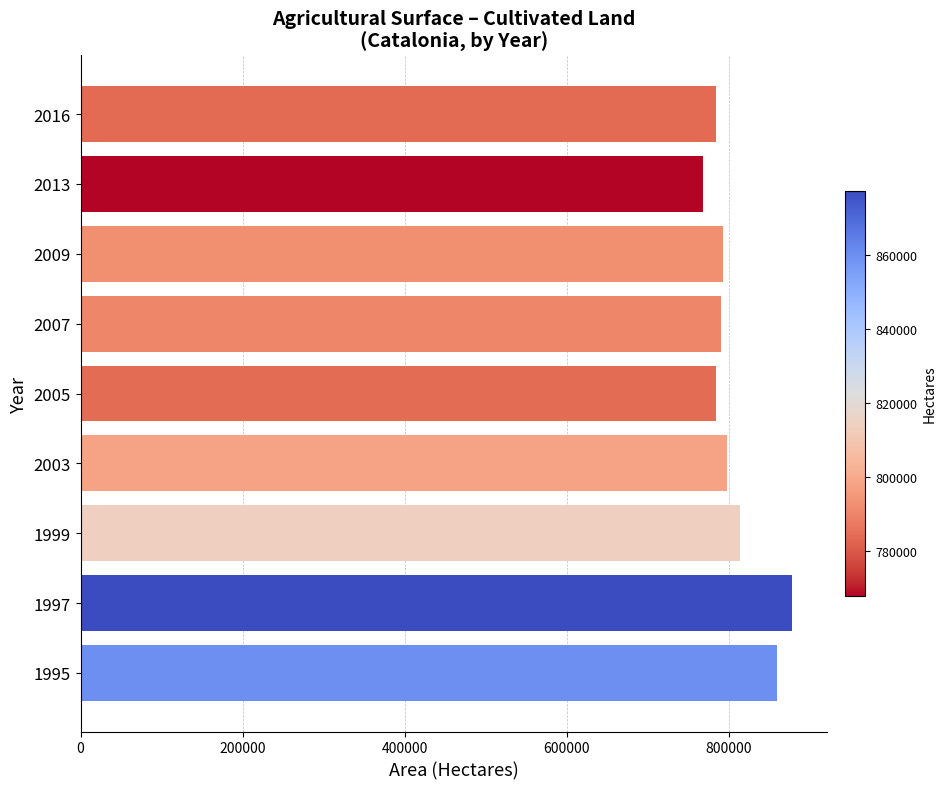

Where is the data nearest to the value 822465?

1999